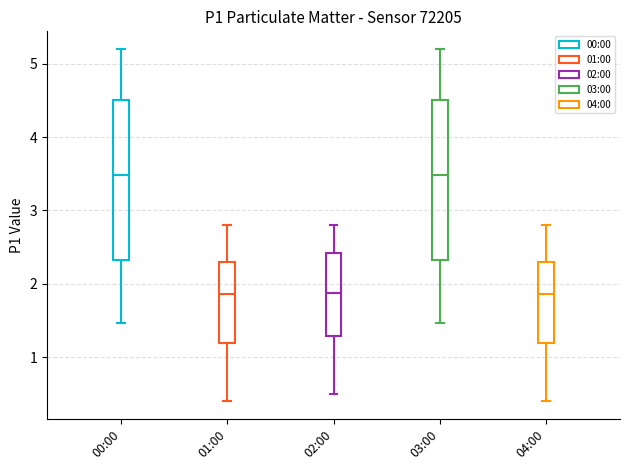

Reading left to right, transcribe this box plot: for each box, give where its median line is, the range the box spans, and where its two whiskers end, as read against the y-axis. The values are not printed on the chart, so give them approximately, as read against the axis.

00:00: median 3.5, box 2.3 to 4.5, whiskers 1.5 to 5.2
01:00: median 1.9, box 1.2 to 2.3, whiskers 0.4 to 2.8
02:00: median 1.9, box 1.3 to 2.4, whiskers 0.5 to 2.8
03:00: median 3.5, box 2.3 to 4.5, whiskers 1.5 to 5.2
04:00: median 1.9, box 1.2 to 2.3, whiskers 0.4 to 2.8